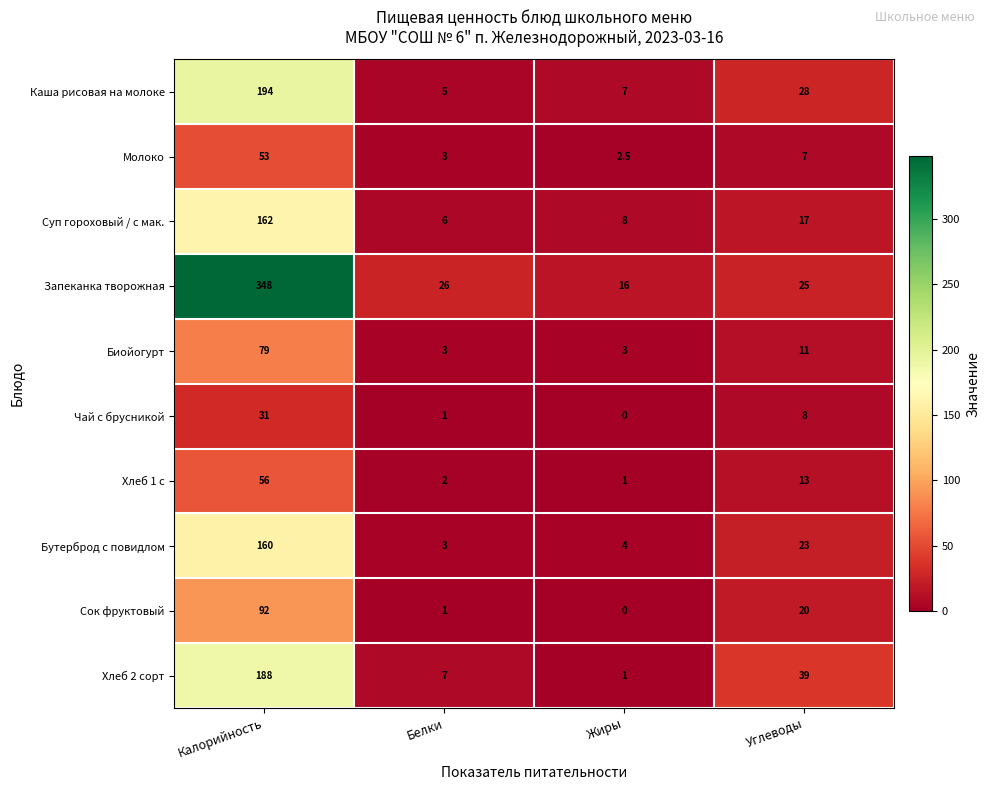

How many data points in Сок фруктовый are less than 20?

2